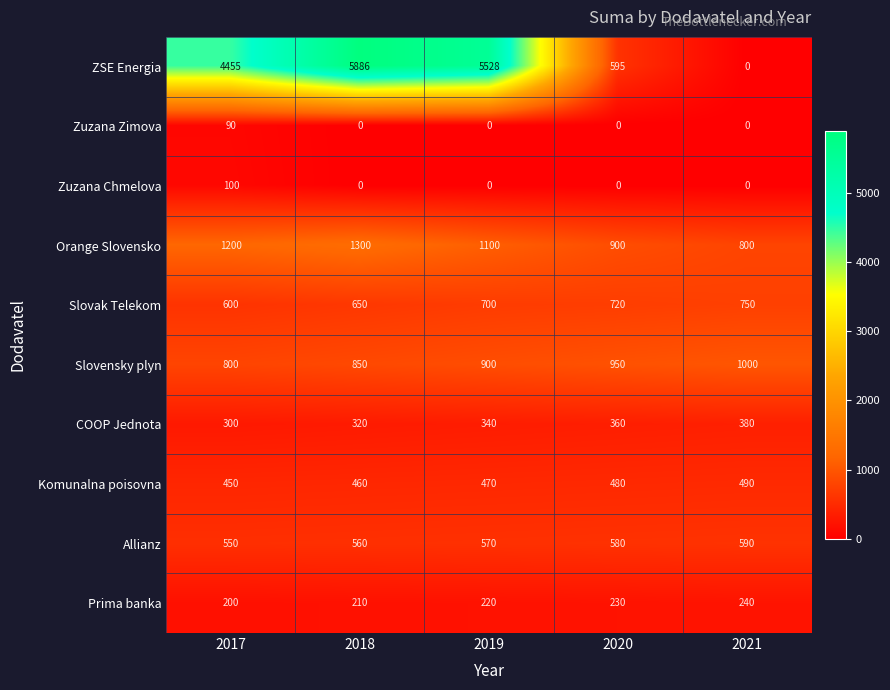

How many categories are shown in the chart?

5